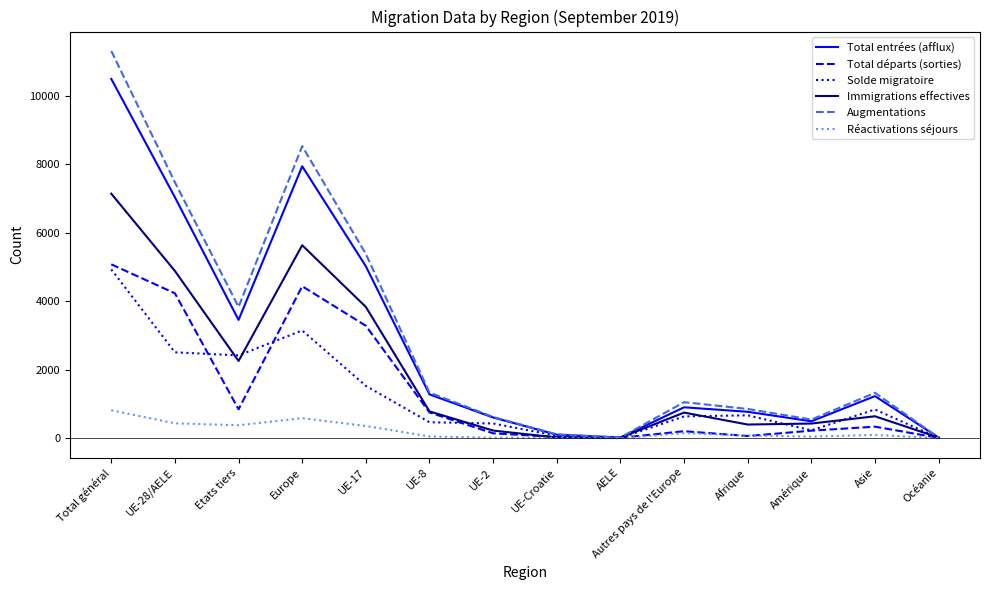

How many distinct data groups are displayed?

6